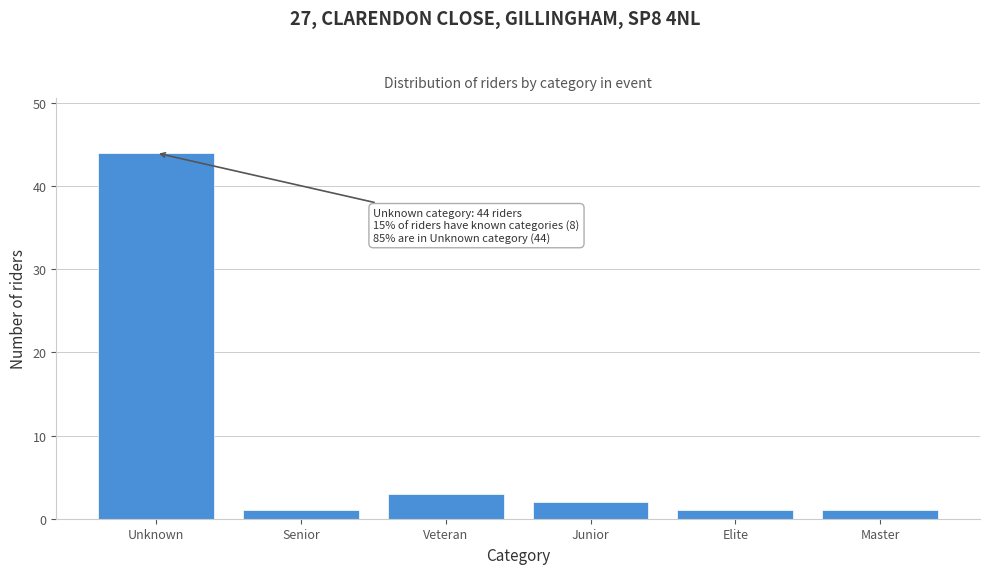

Reading left to right, transcribe all the data shown in this chart.

44	1	3	2	1	1